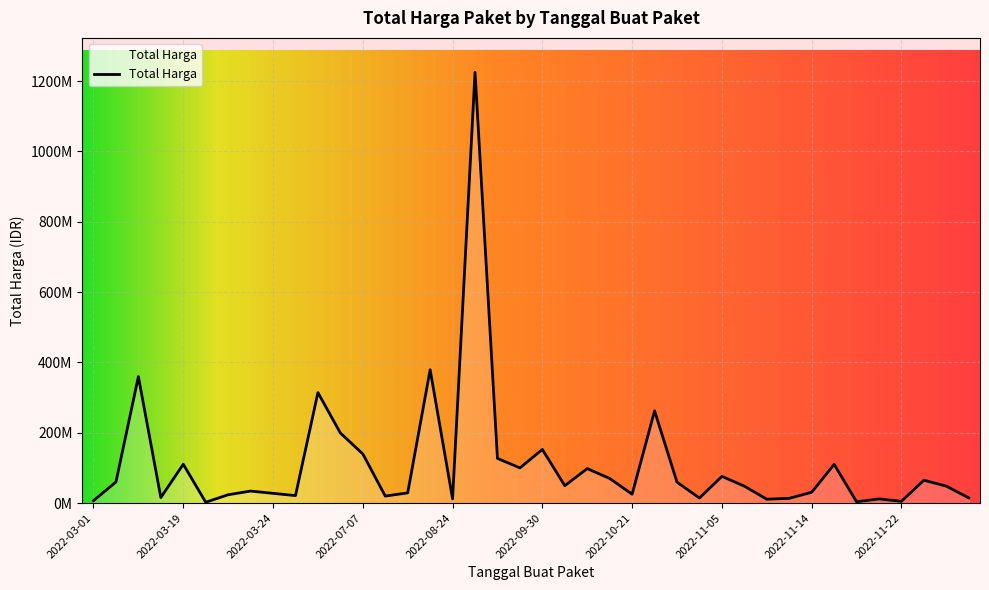

Is this an area chart (filled region under the line)?

Yes